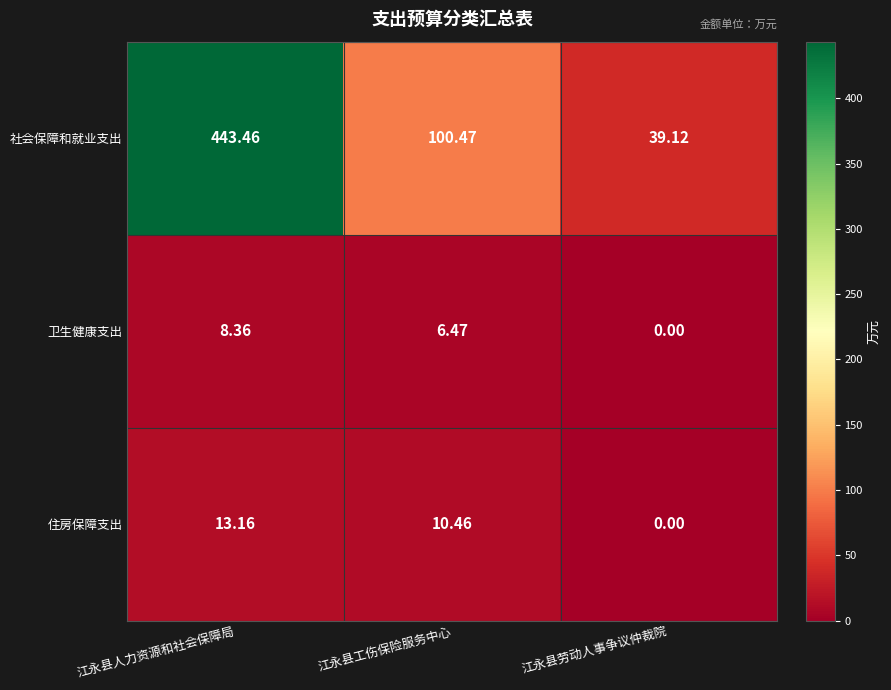

Between 江永县工伤保险服务中心 and 江永县劳动人事争议仲裁院, which series saw the biggest shift?

社会保障和就业支出